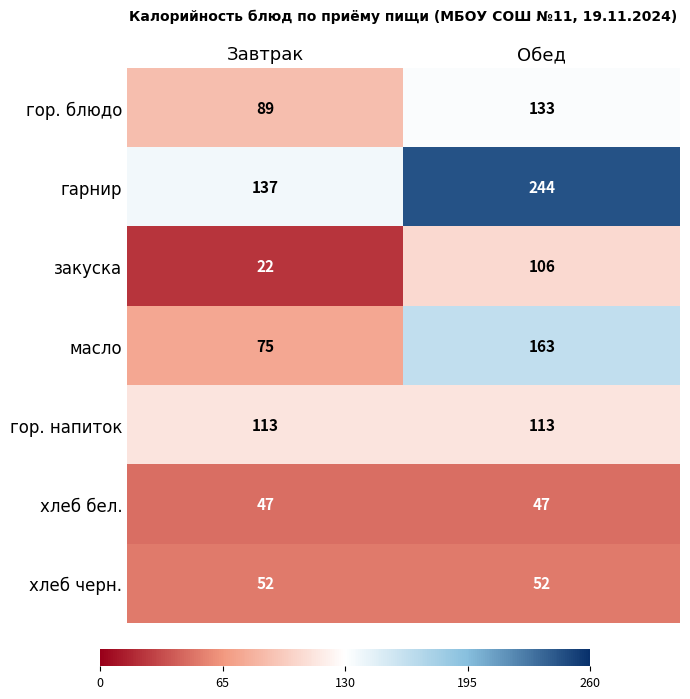

List the series in order of their peak value, lowest first.

хлеб бел., хлеб черн., закуска, гор. напиток, гор. блюдо, масло, гарнир